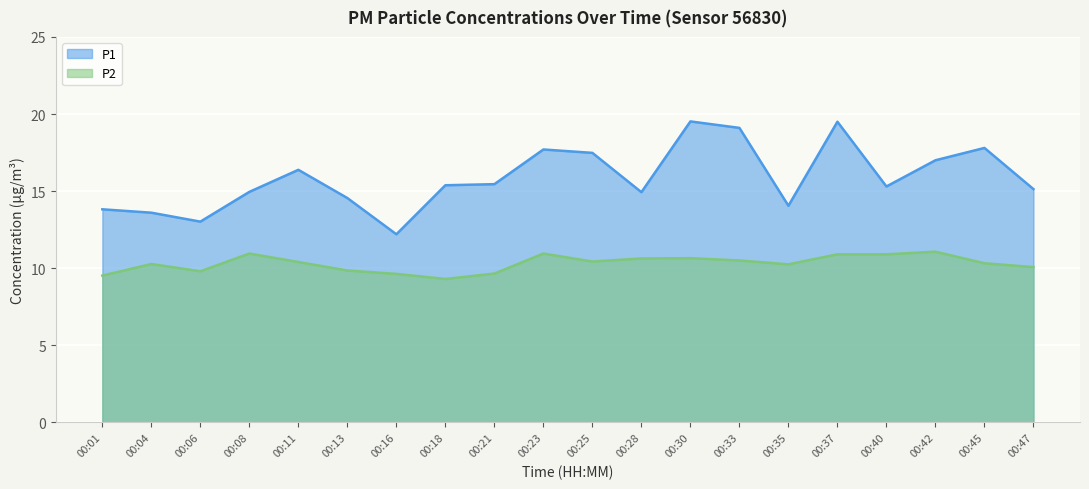

How many data points does each series have?

20